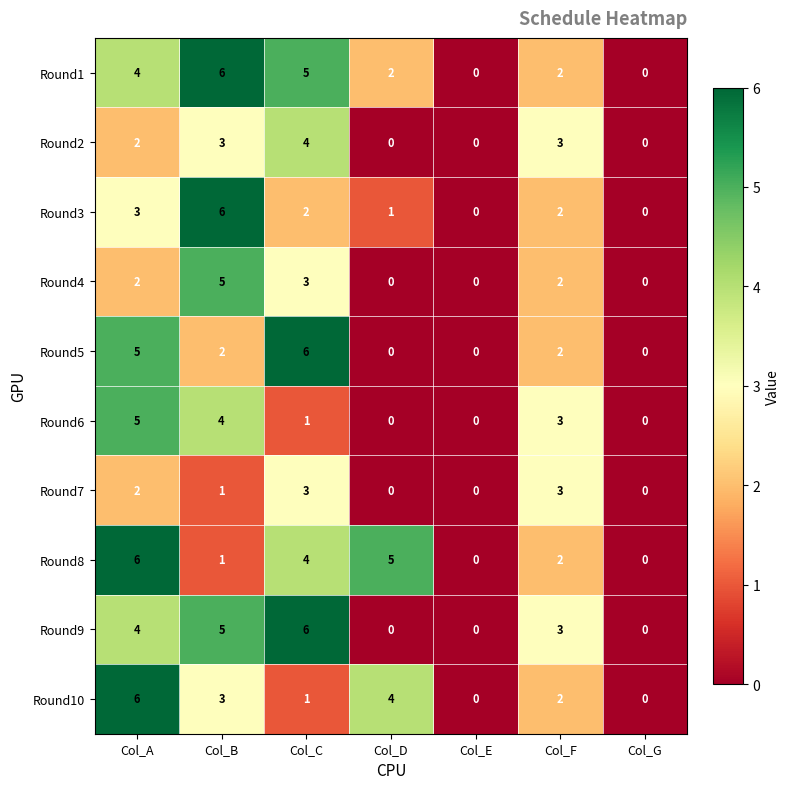

What is the total value across all series at Col_A?

39